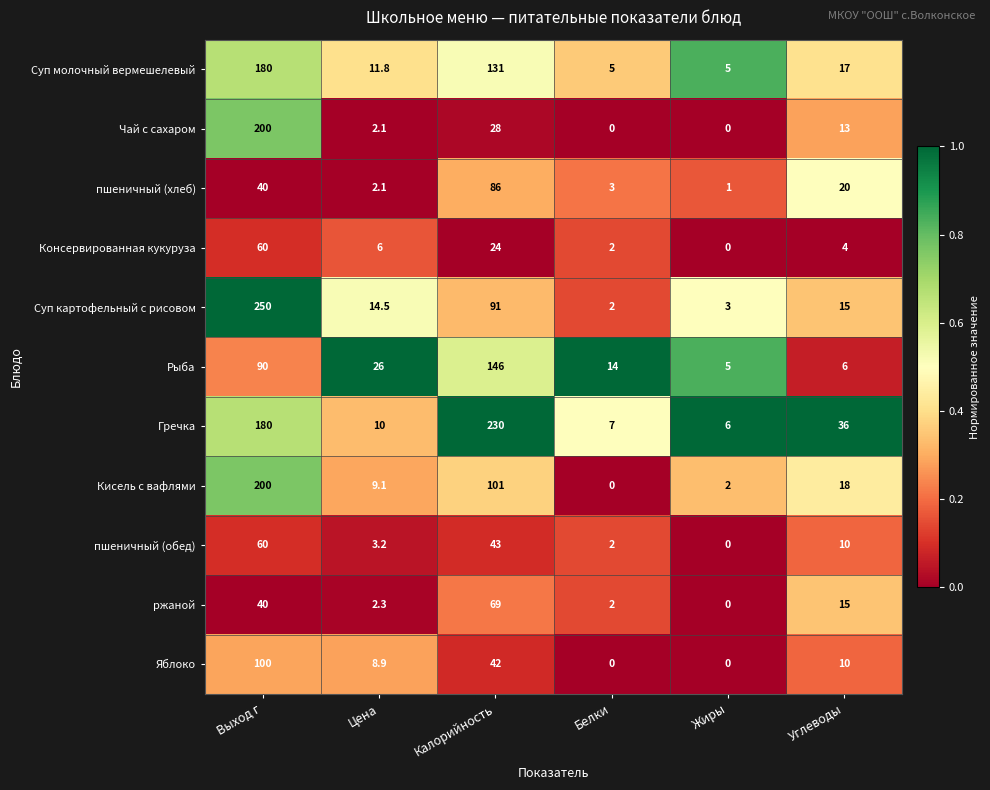

The value of пшеничный (обед) at Углеводы is 15.2. True or false?

False